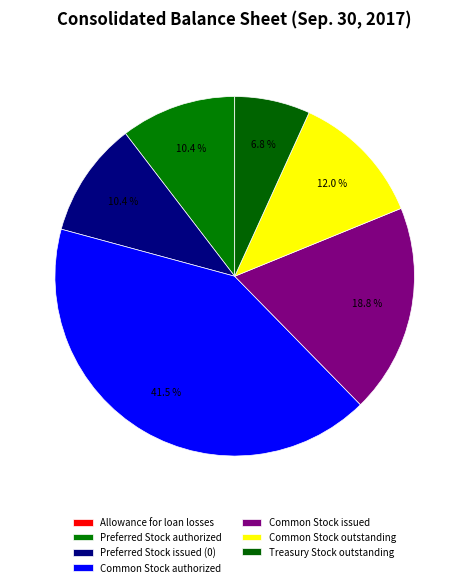

True or false: Allowance for loan losses accounts for 1% of the total.

False